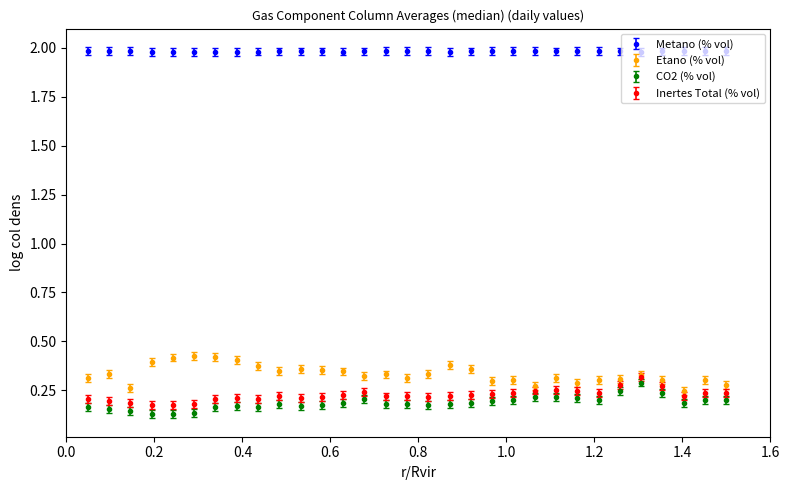

Count the Inertes Total (% vol) values in the range 0 to 1.

31